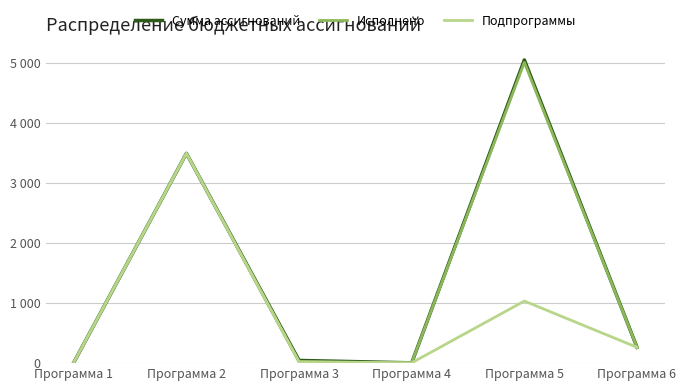

What are all the series names shown in the legend?

Сумма ассигнований, Исполнено, Подпрограммы